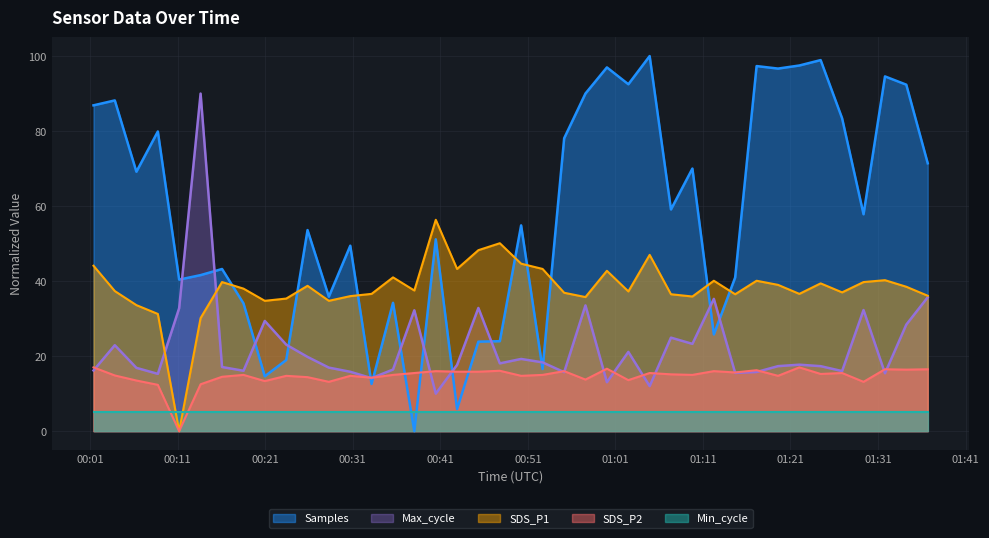

Does the chart display data point markers on the line(s)?

No